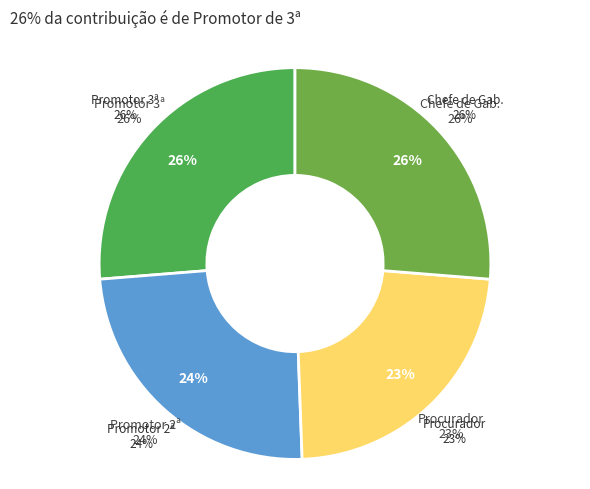

What portion of the pie excludes PROCURADOR DE JUSTICA?

76.9%